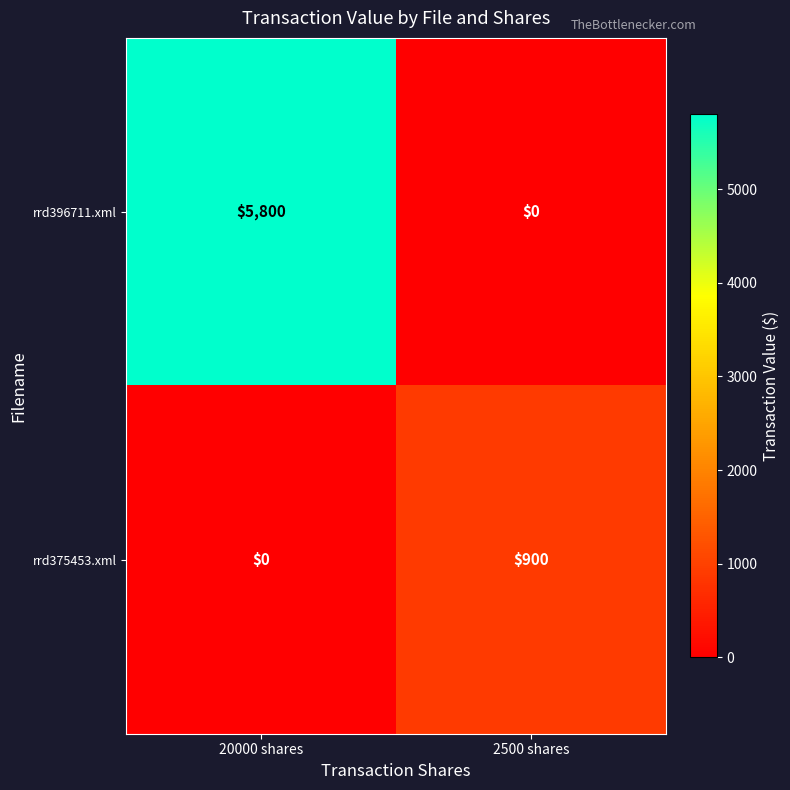

At which label does rrd396711.xml reach its minimum?

2500 shares